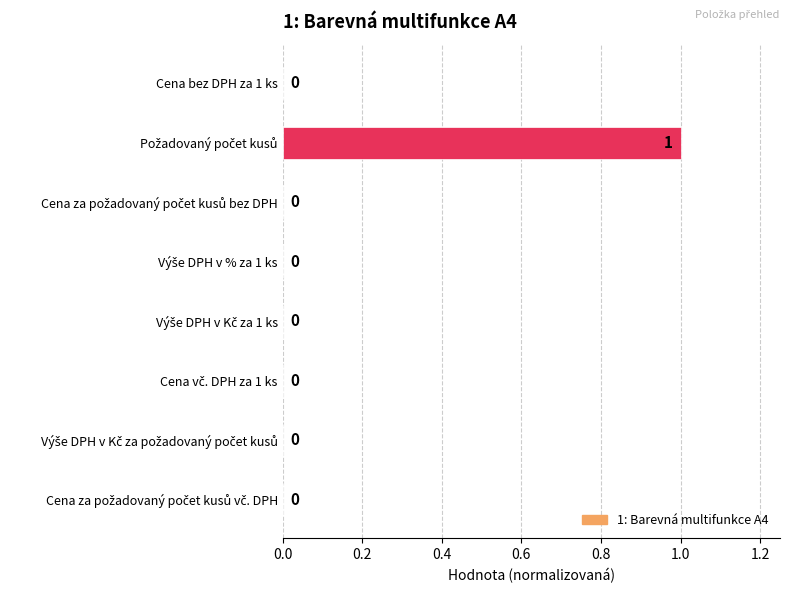

How many values are between 0 and 1?

8